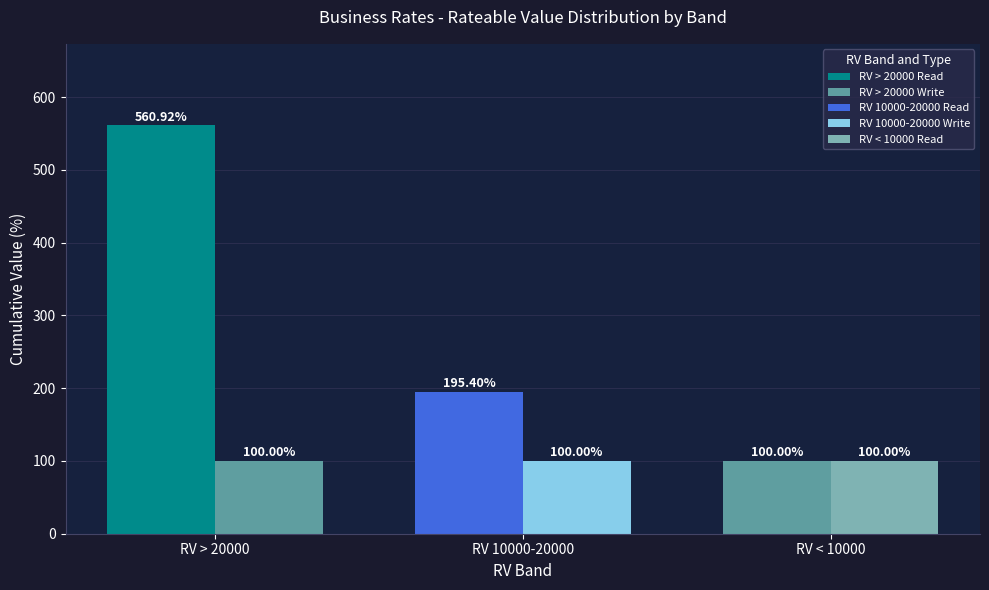

How many data points does each series have?

3